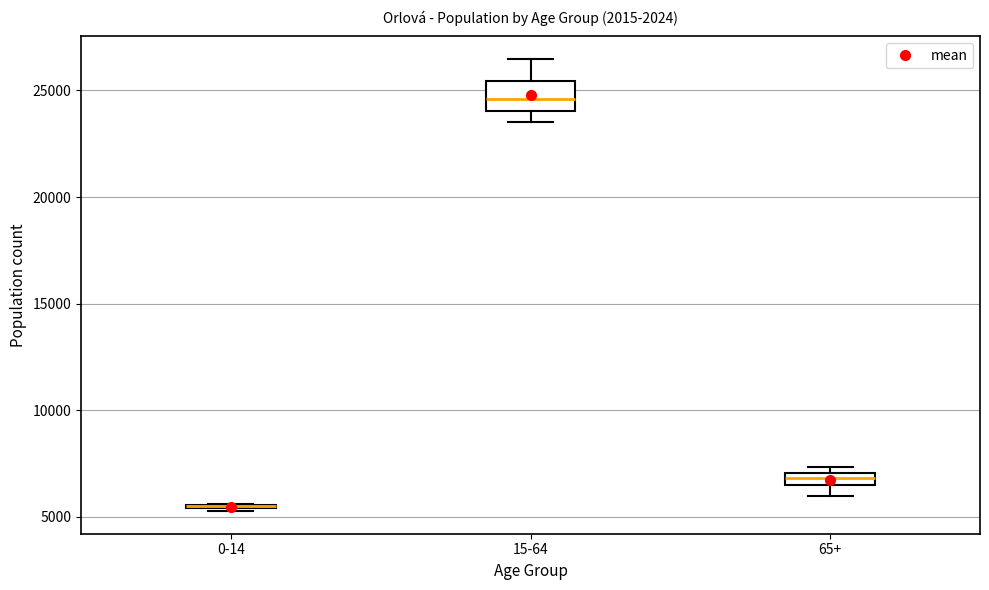

Comparing the boxes themselves (not the whiskers), which one is the tallest?

15-64